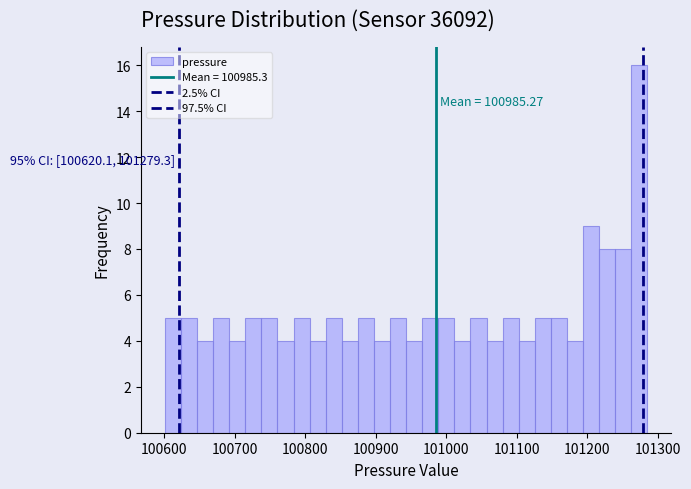

Around what value on the x-axis is the tallest bar? Give the approximate position of its centre, as read against the axis.

101270